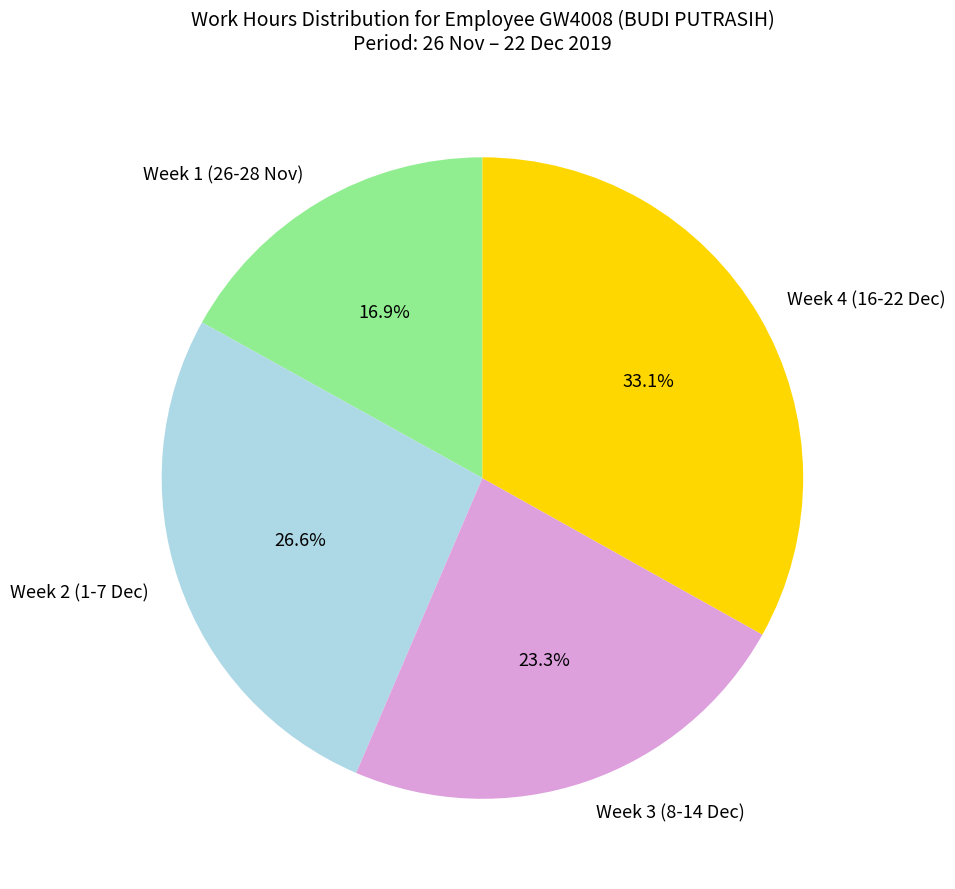

Rank the categories by value from highest to lowest.

Week 4 (16-22 Dec), Week 2 (1-7 Dec), Week 3 (8-14 Dec), Week 1 (26-28 Nov)